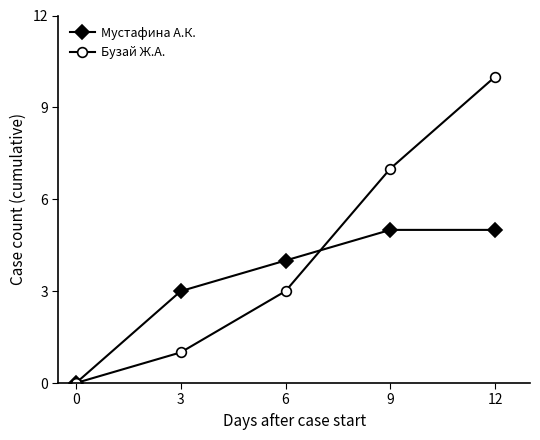

How many Мустафина А.К. values are between 3 and 5?

4